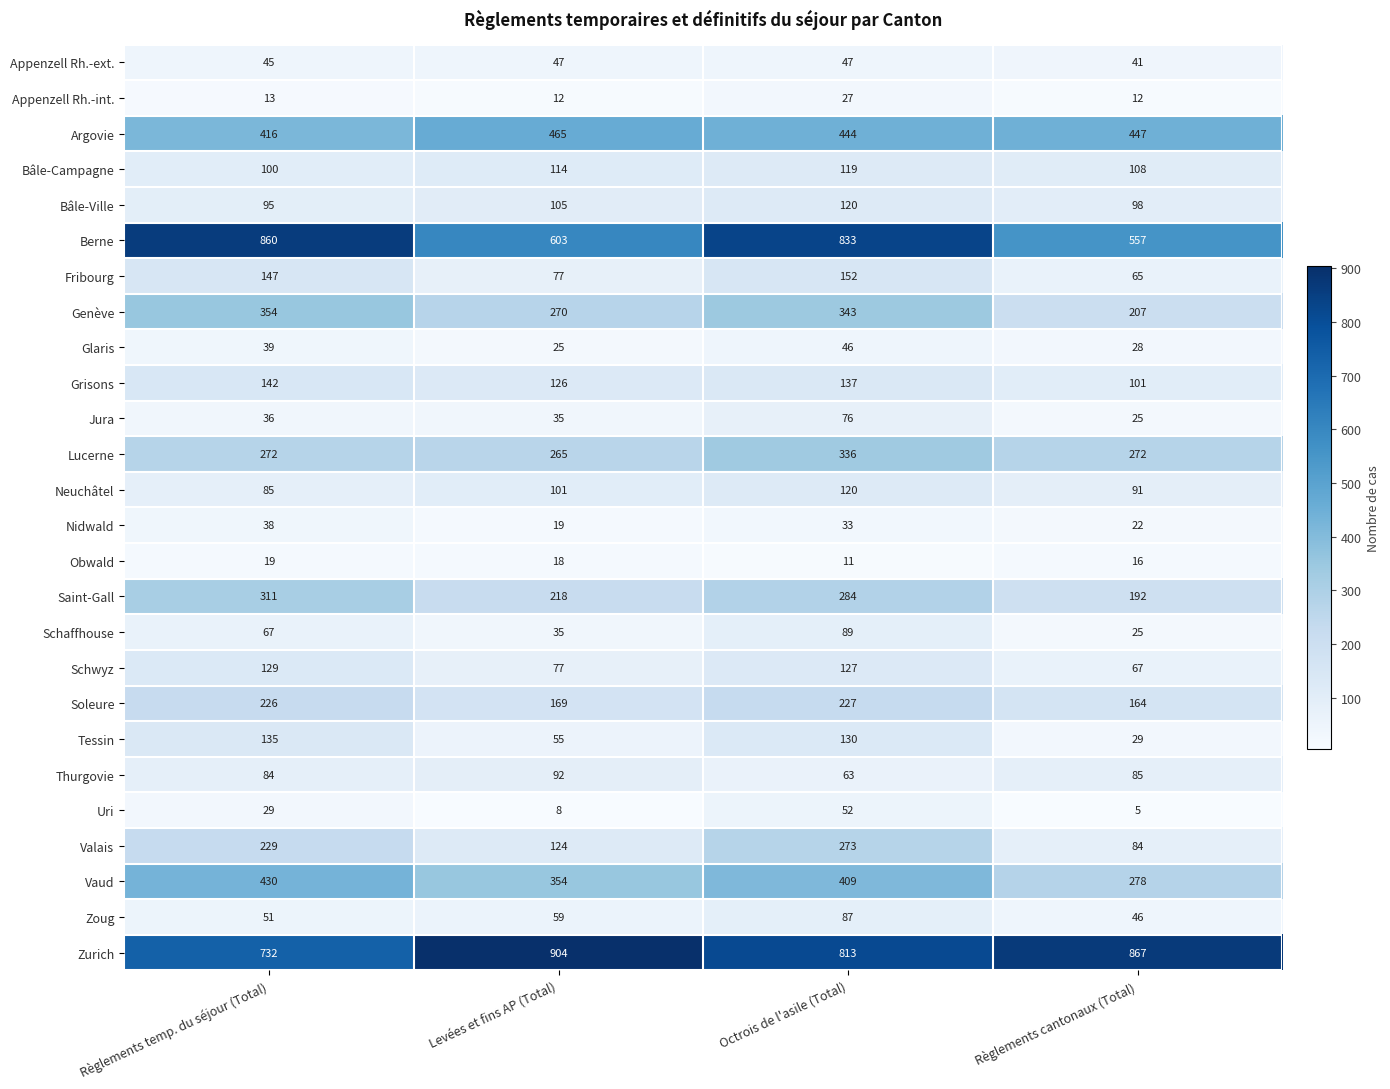

What is the total value across all series at Octrois de l'asile (Total)?

5398